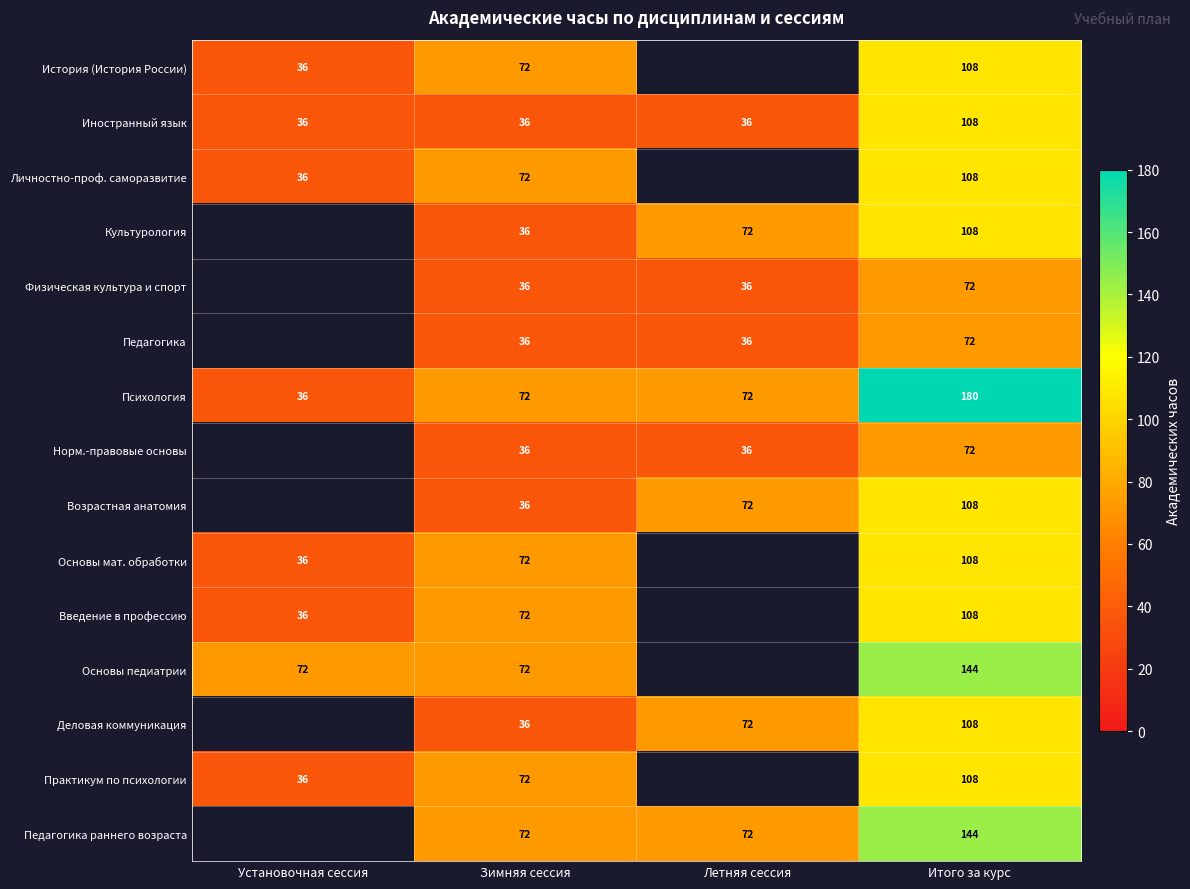

What is the total value across all series at Зимняя сессия?

828